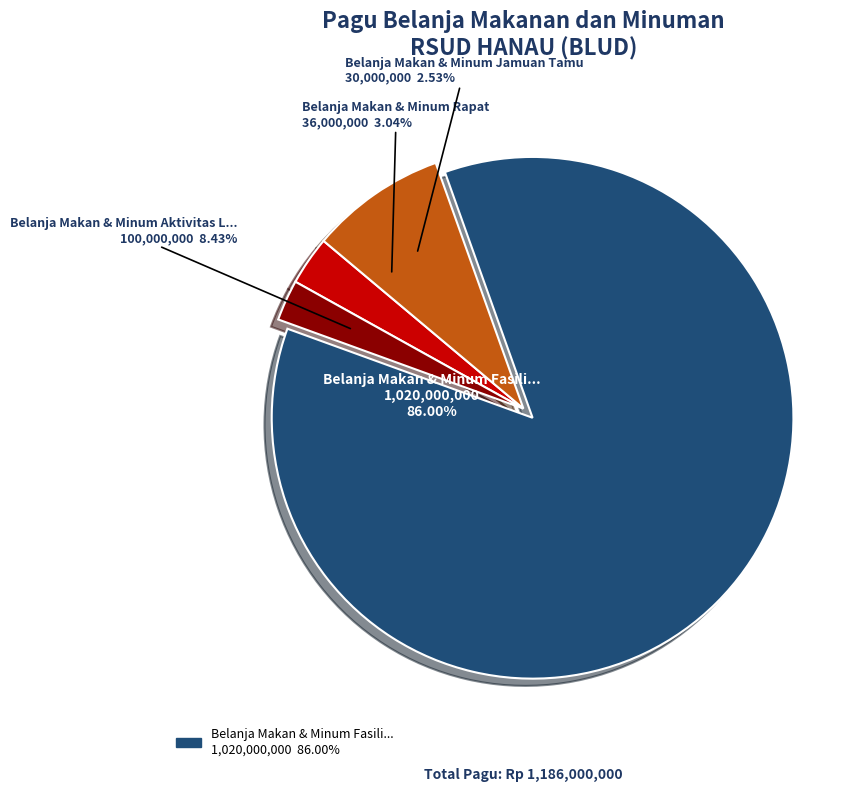

To the nearest percent, what is the average slice percentage?

25%